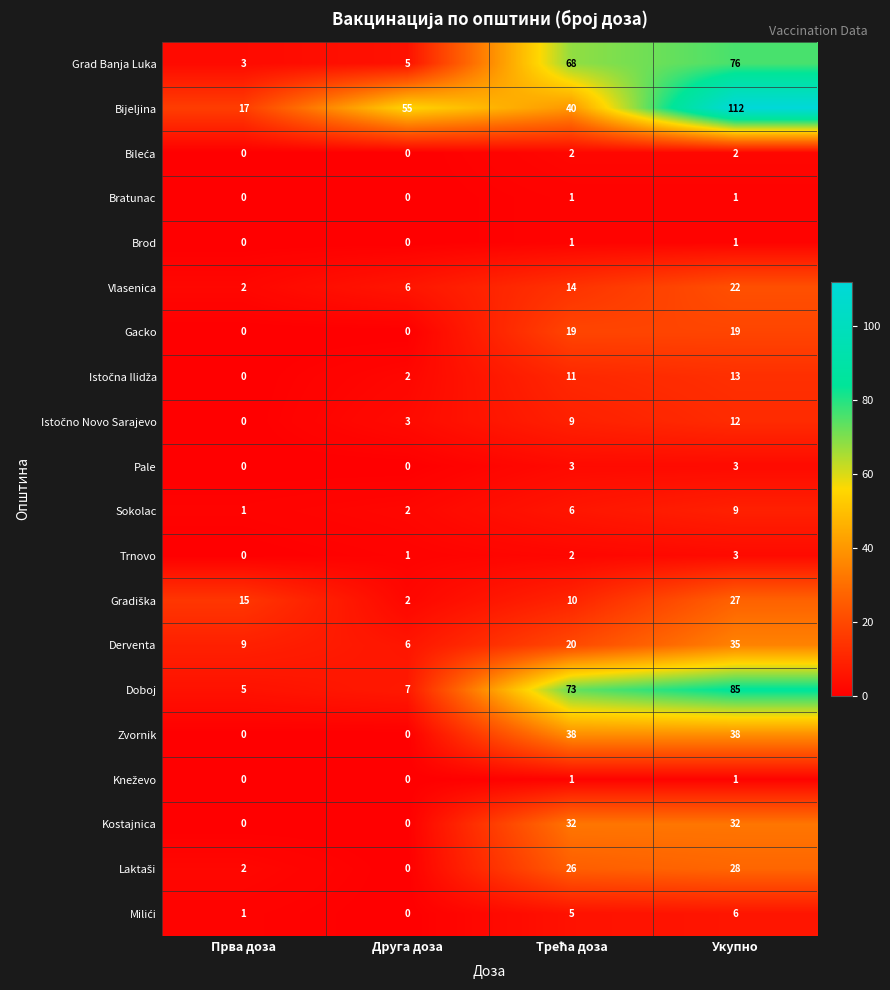

What is the difference between the maximum and minimum values in the Kostajnica series?

32